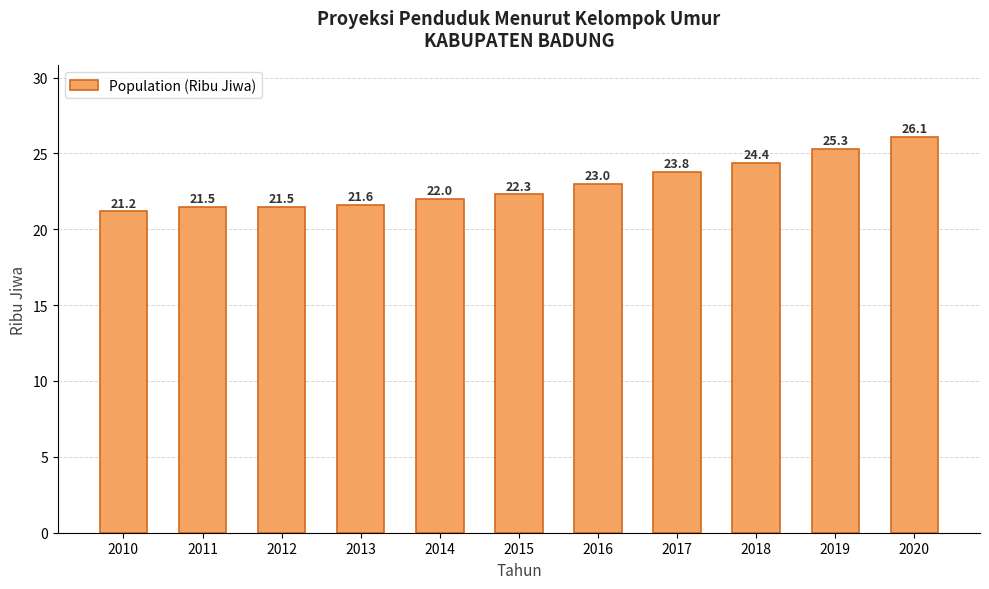

What is the sum of the values at 2014 and 2018?

46.4